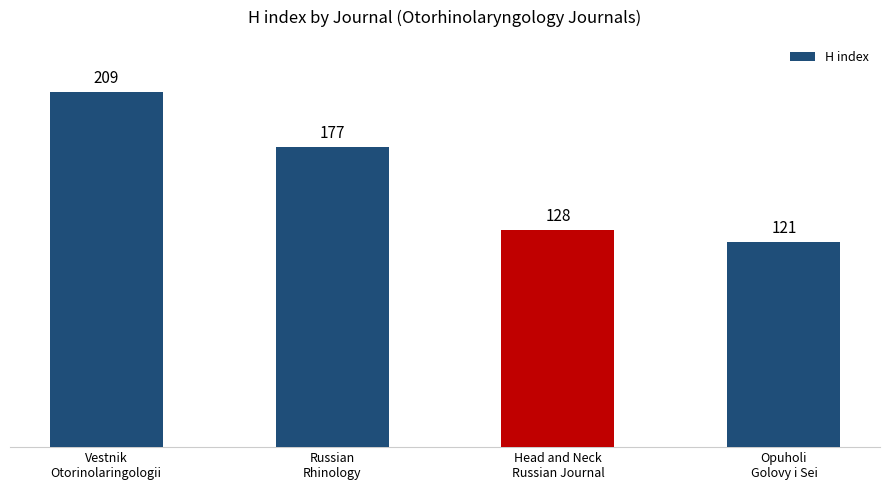

How many values are below 177?

2